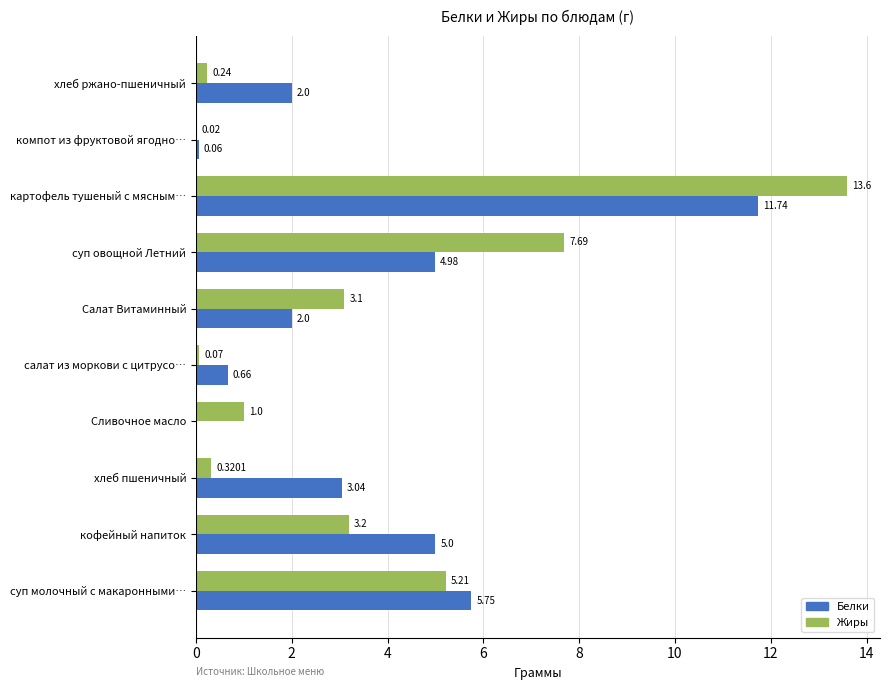

What are all the series names shown in the legend?

Белки, Жиры